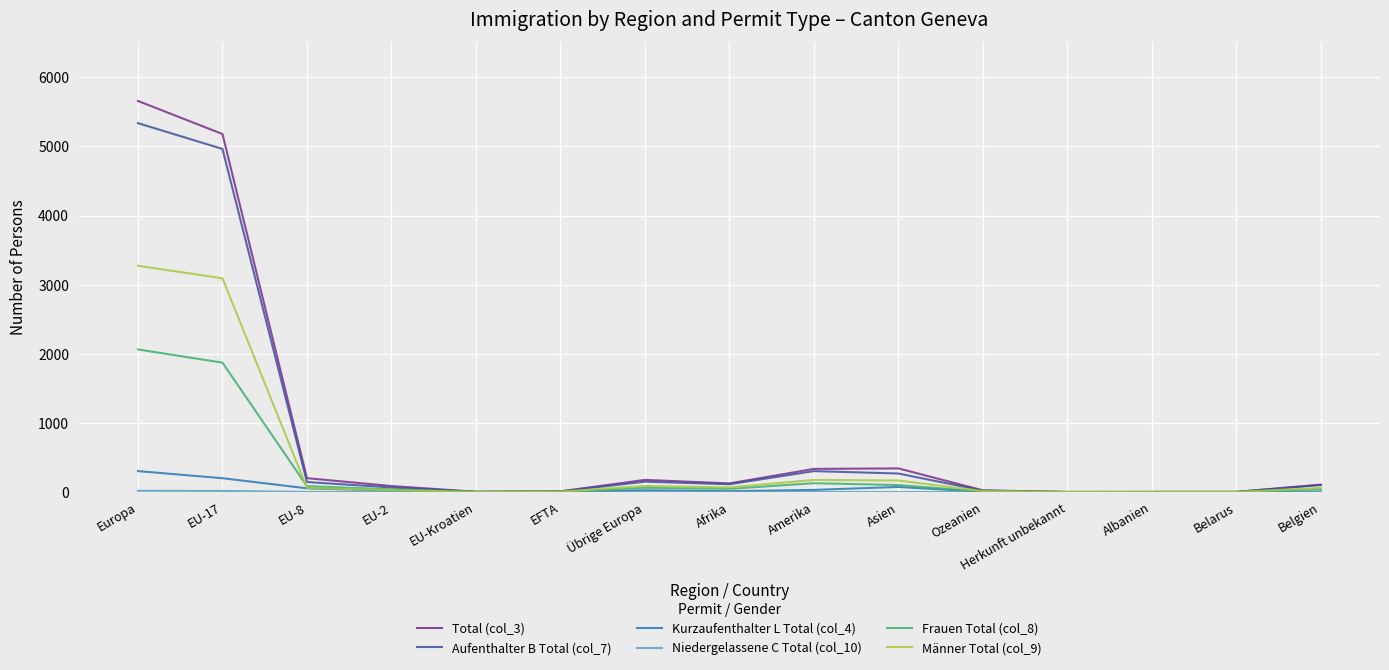

At which category is the sum across all series the highest?

Europa